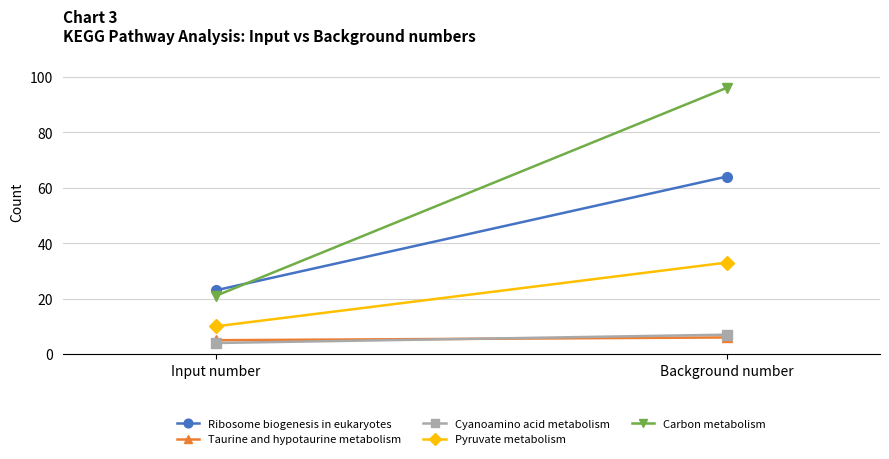

Which series has the largest range (max minus min)?

Carbon metabolism